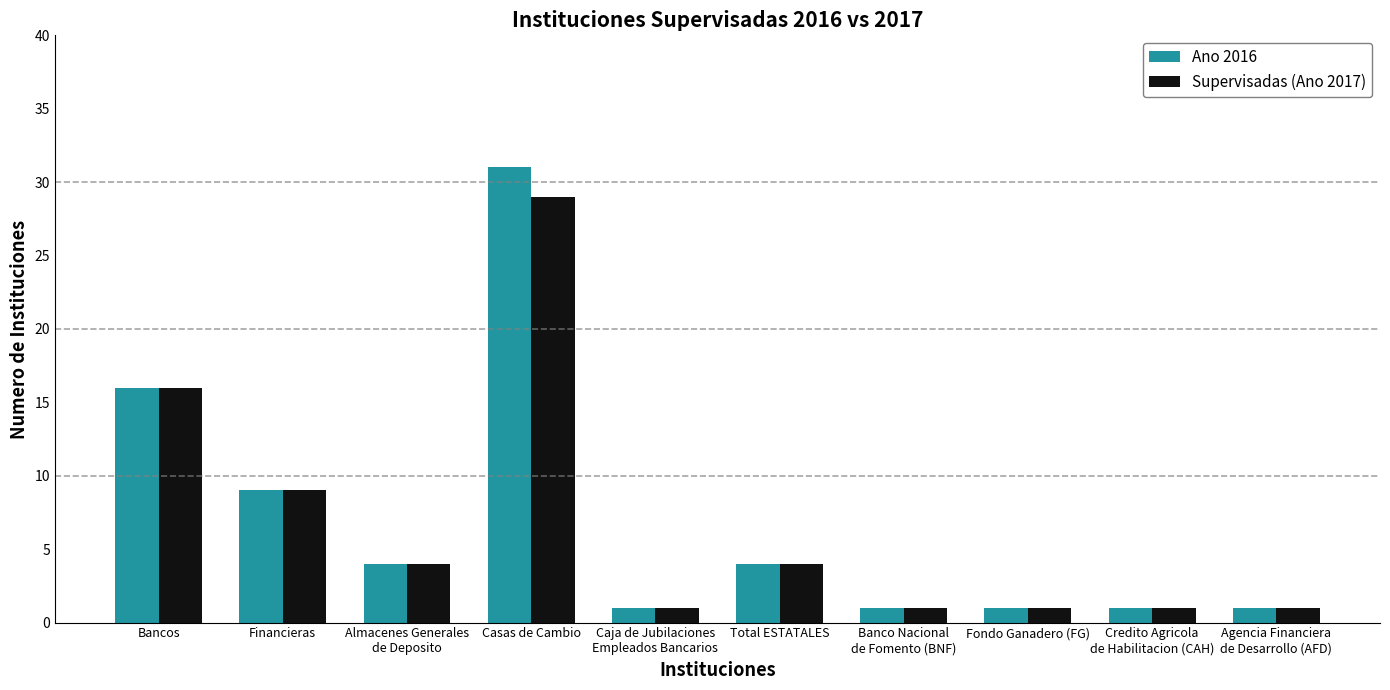

Reading left to right, extract all data points from this chart.

Ano 2016: 16	9	4	31	1	4	1	1	1	1
Supervisadas (Ano 2017): 16	9	4	29	1	4	1	1	1	1